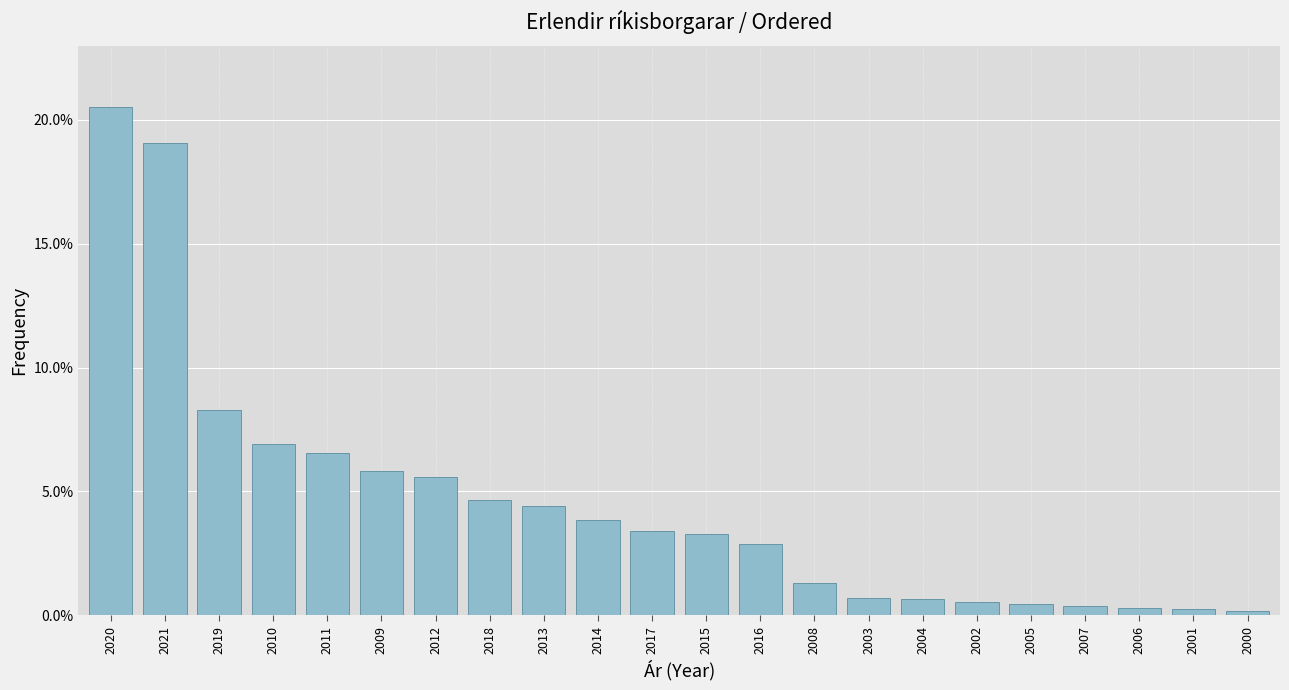

At which label is the value closest to 0?

2000